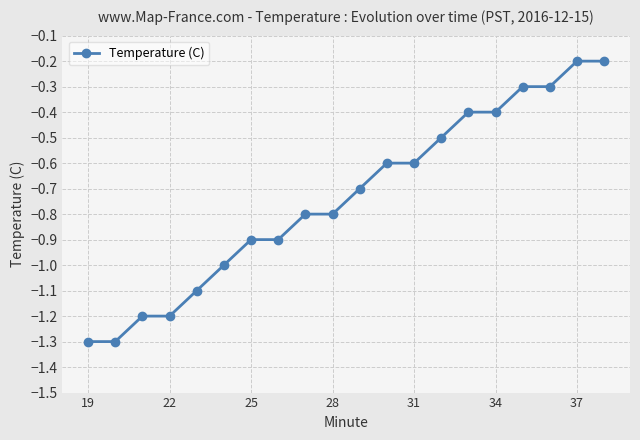

What is the difference between the maximum and minimum values?

1.1